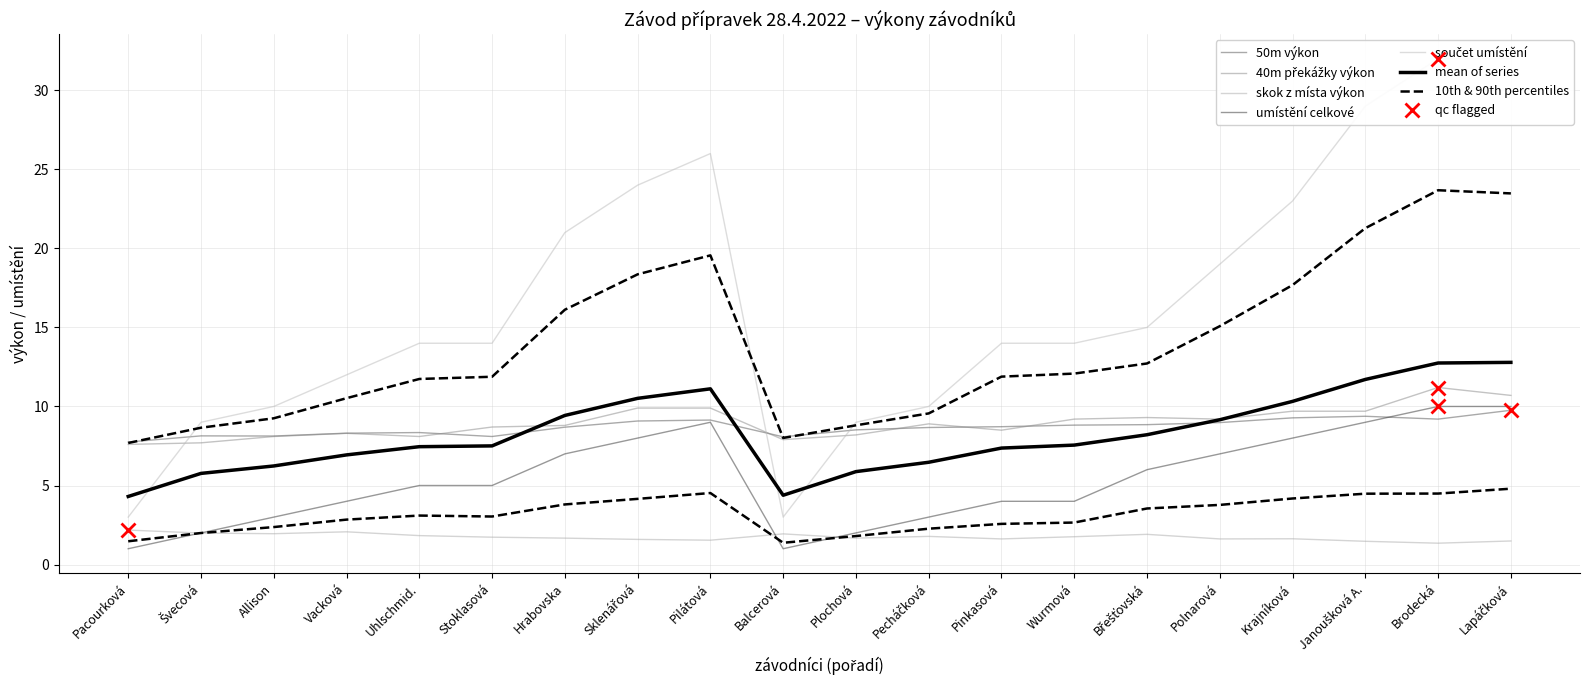

What position from the right is Krajníková?

4